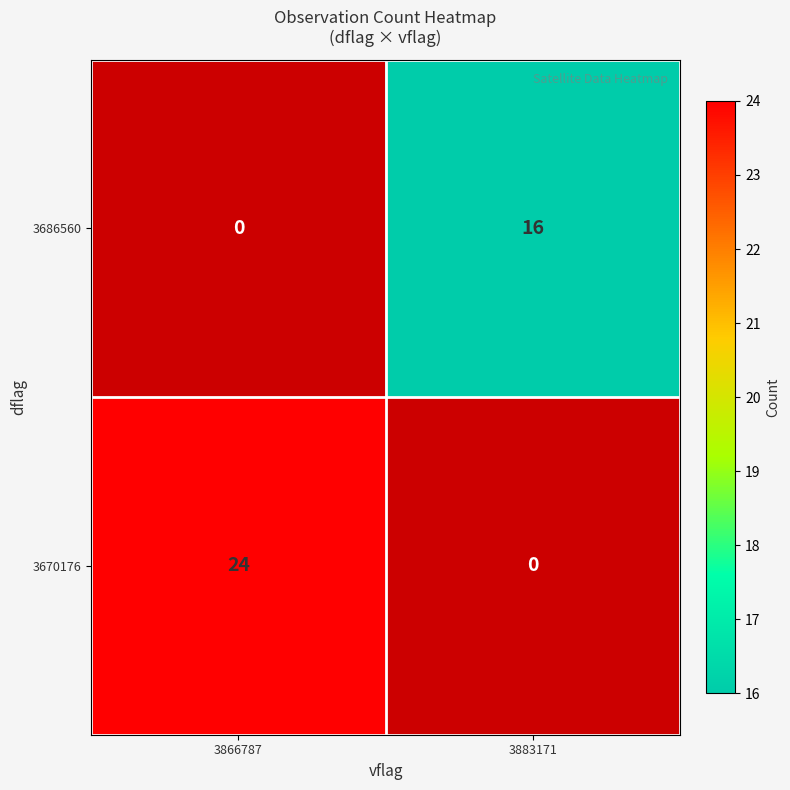

The 3686560 series shows 16 at 3883171. True or false?

True